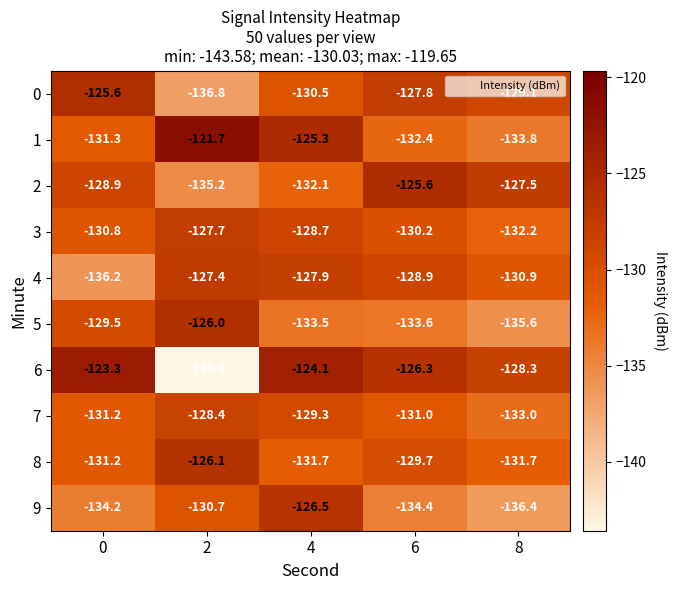

True or false: 6 has a value of -128.3 at 8.

True